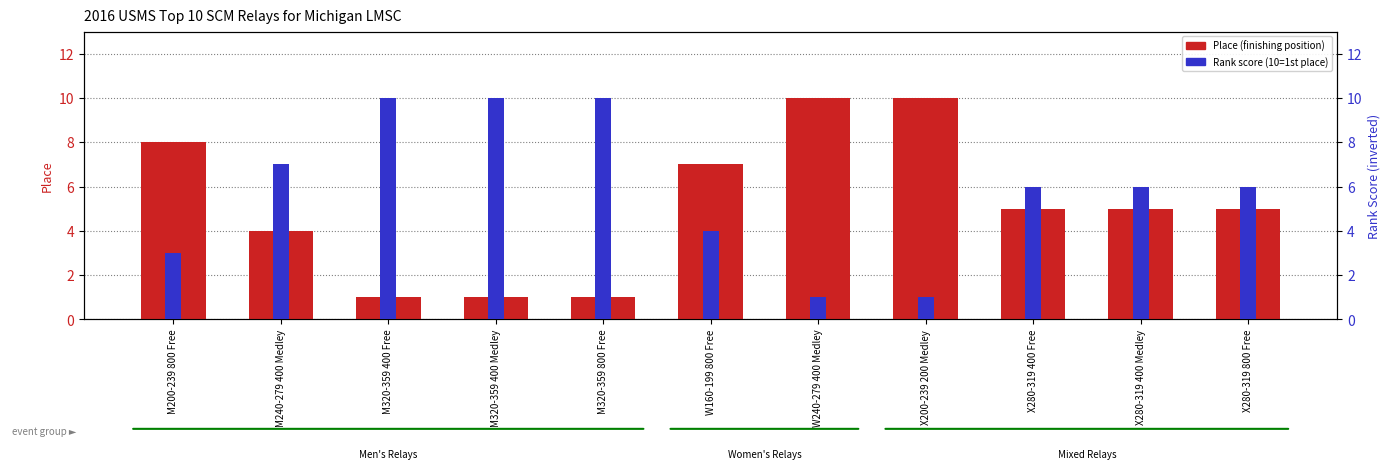

The Rank Score series shows 15 at M320-359 400 Medley. True or false?

False